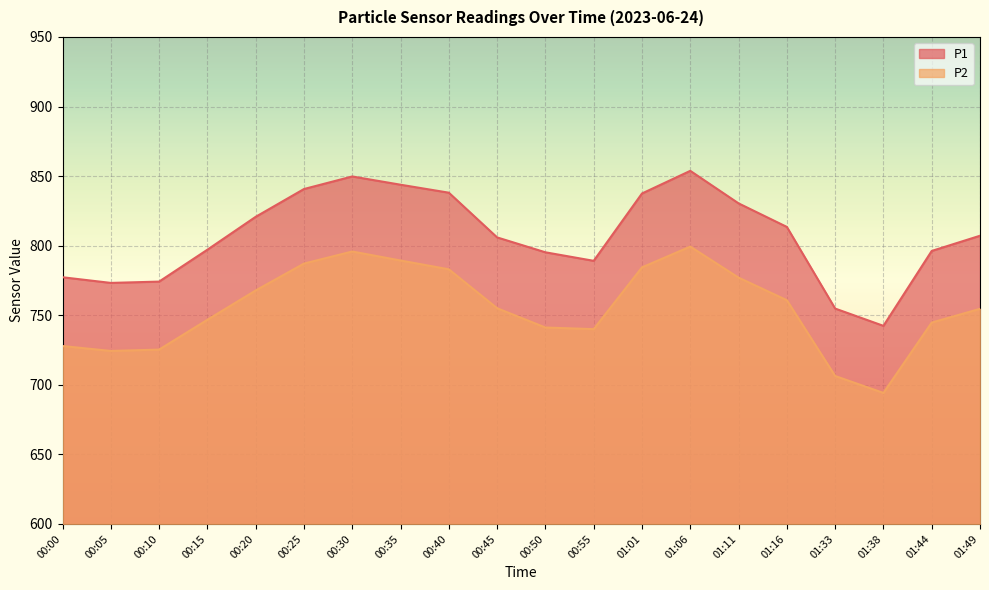

How many categories are shown in the chart?

20